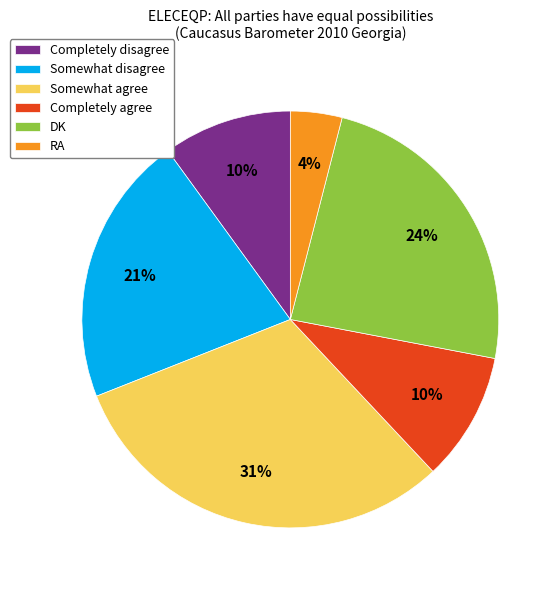

What is the largest slice in the pie chart?

Somewhat agree